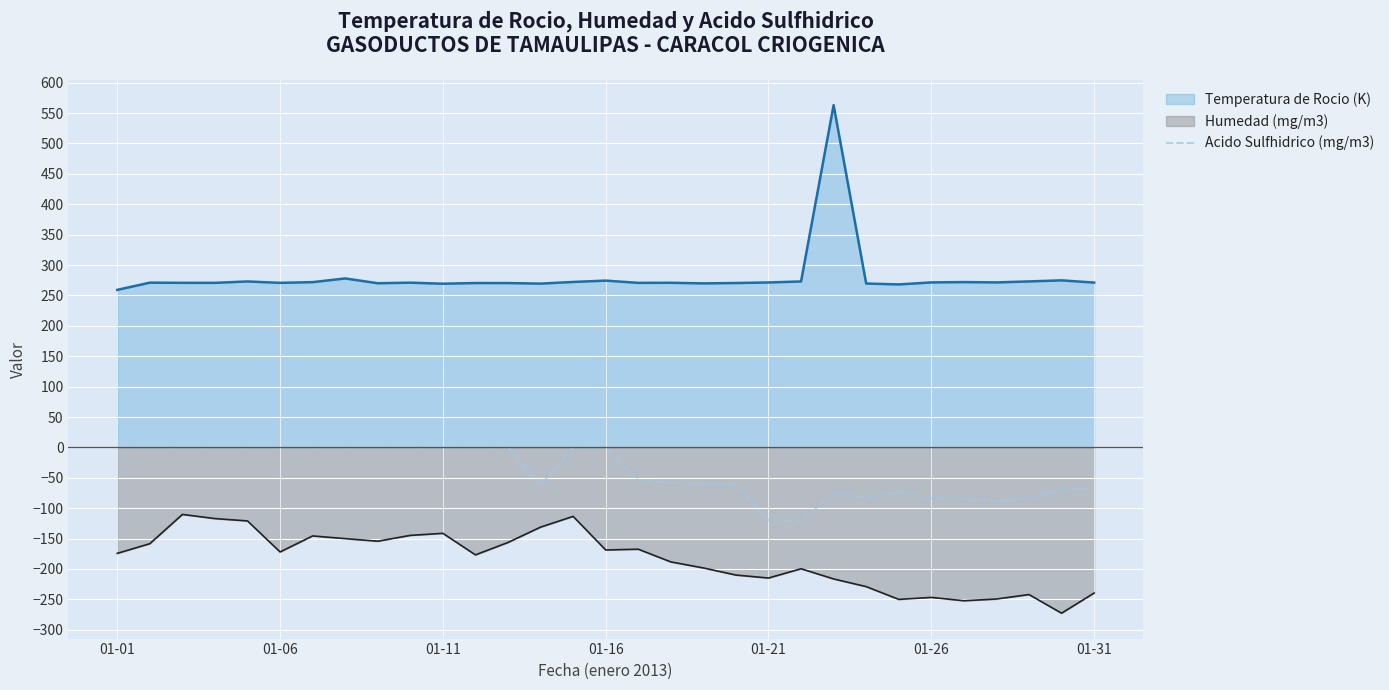

Is it true that the value at 11 is -0.0?

True